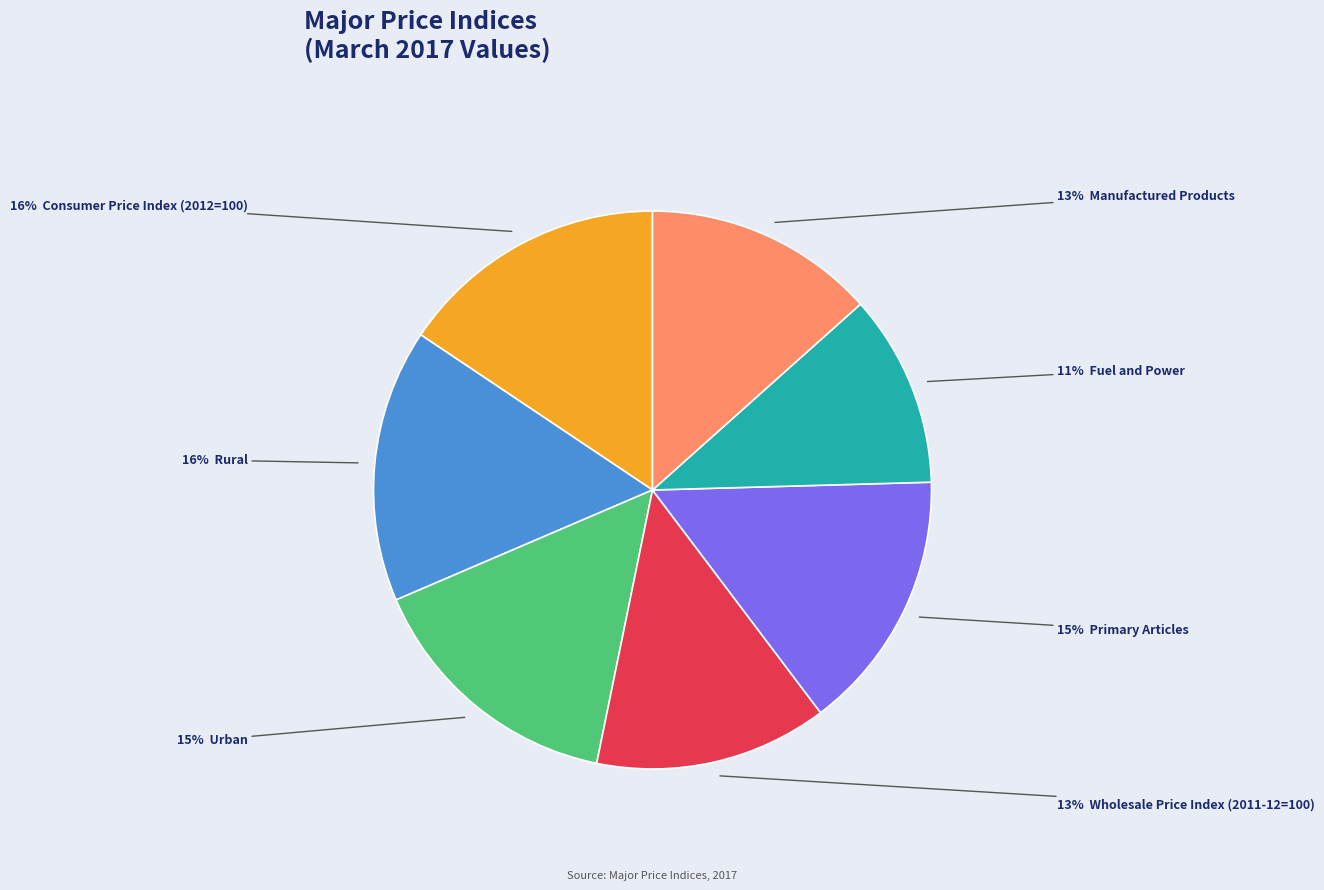

Does any single category account for the majority?

No